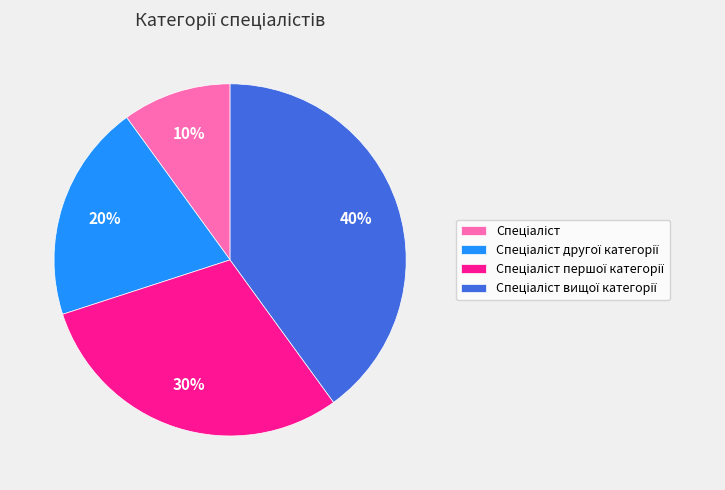

Is there a majority slice in this chart?

No